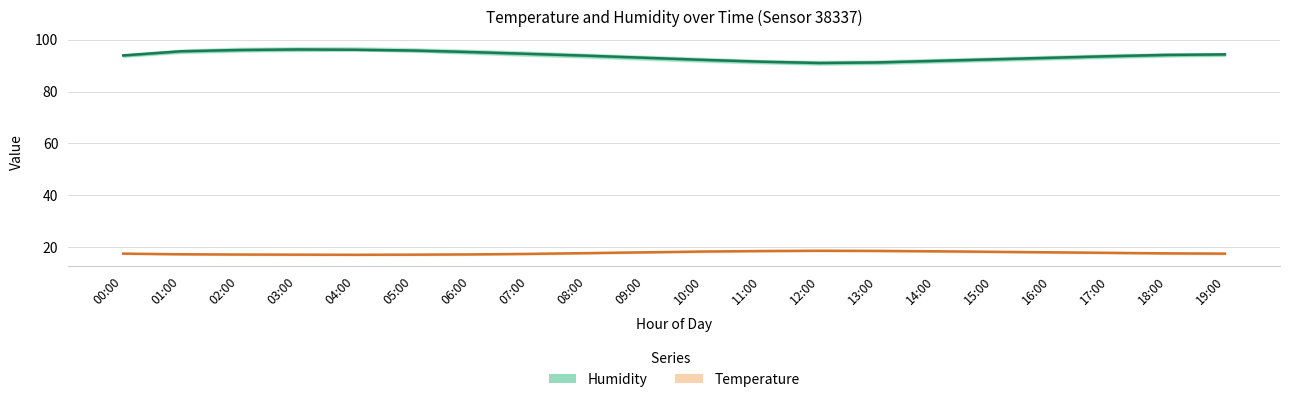

True or false: humidity and temperature intersect in this chart.

False